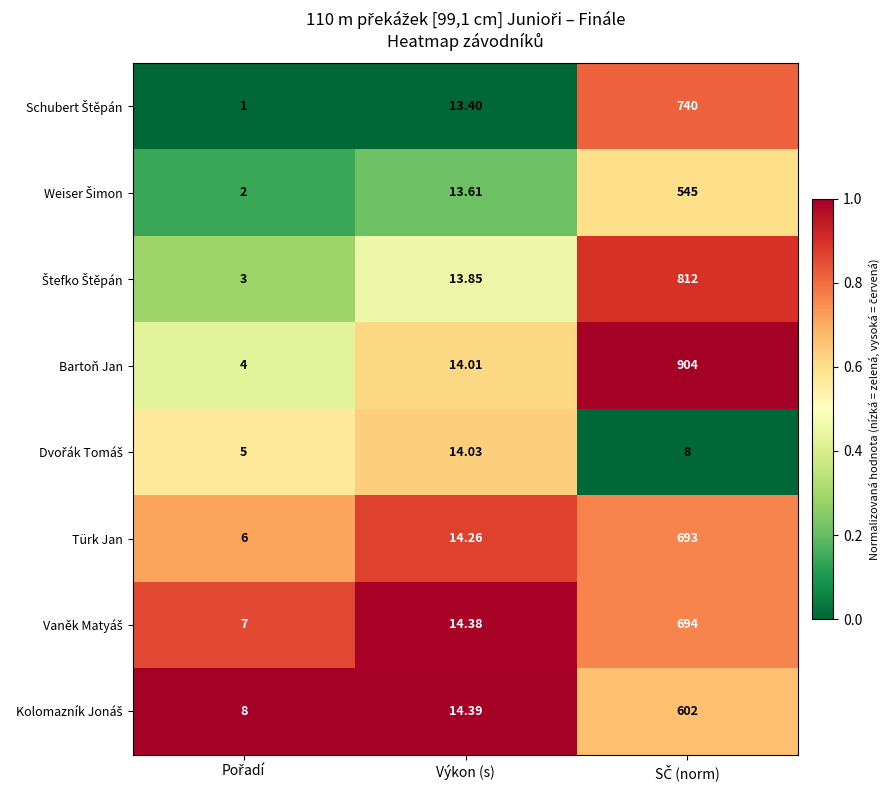

Where is Türk Jan nearest to the value 349?

Výkon (s)